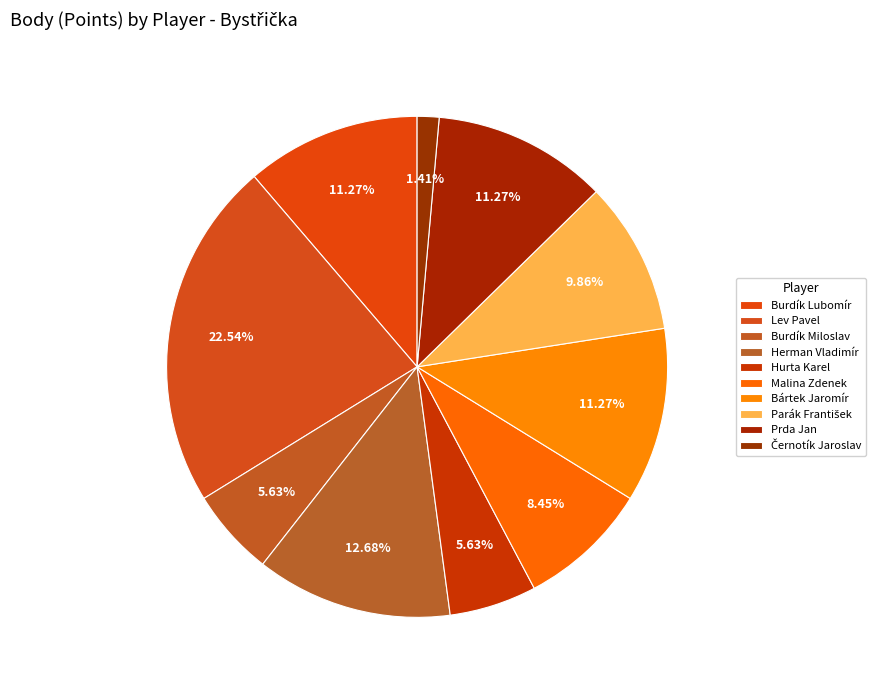

The Lev Pavel slice represents 29% of the pie. True or false?

False